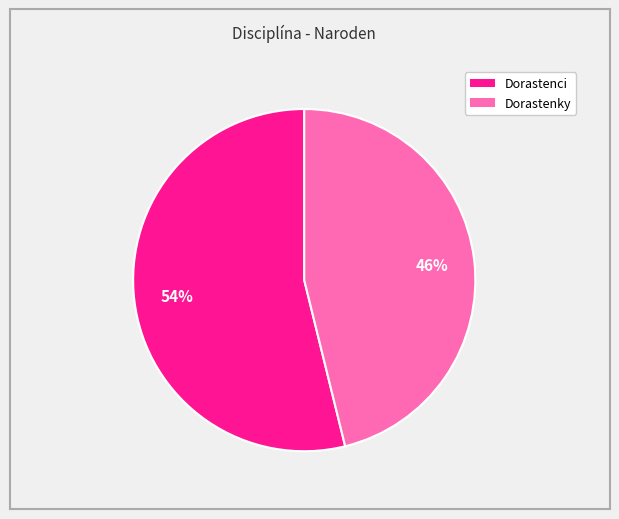

To the nearest percent, what is the difference between the largest and smallest slice percentages?

8%